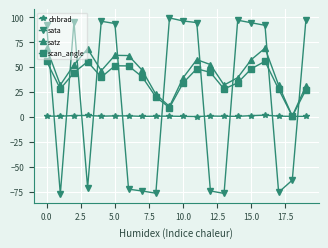

What is the value of the sata point at the 13th from the left?

-74.4